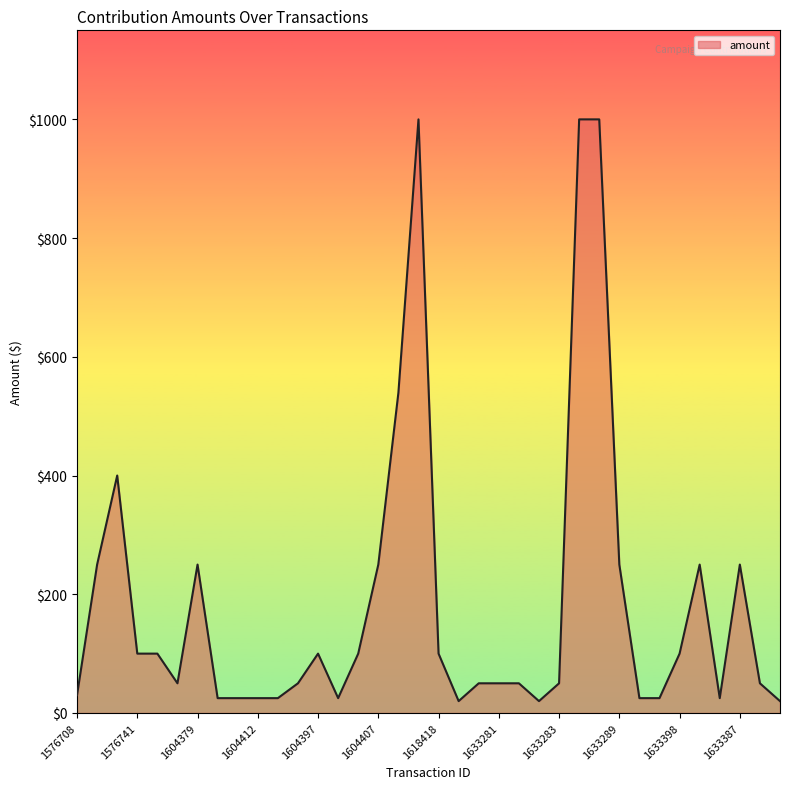

What is the greatest value displayed?

1000.0